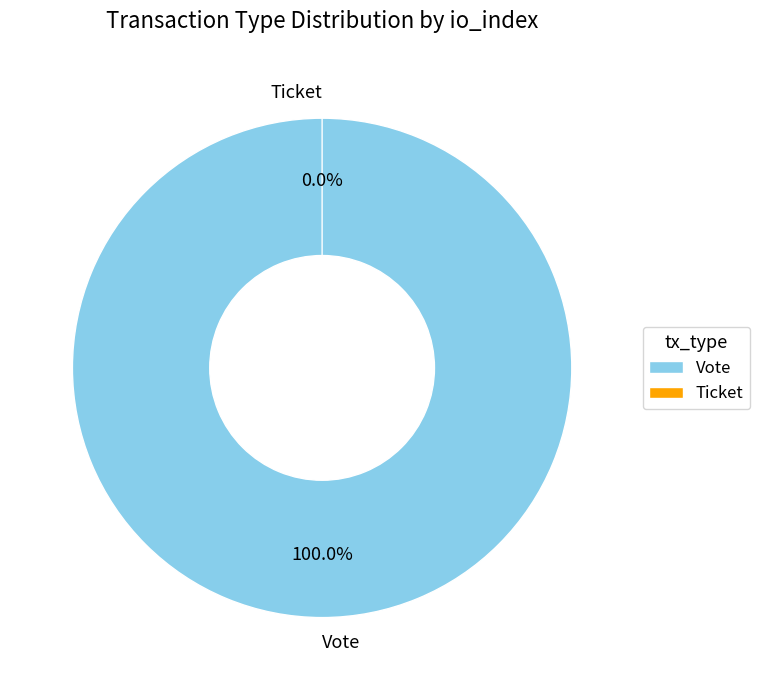

Between Ticket and Vote, which is larger?

Vote